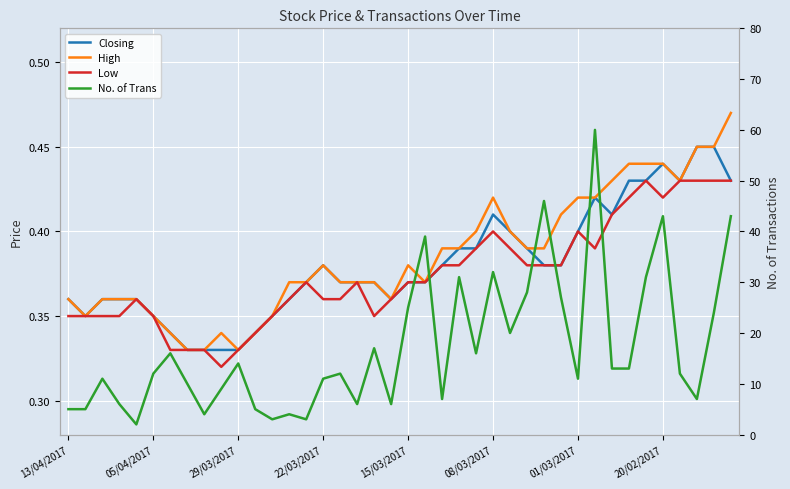

What is the greatest value displayed?

60.0